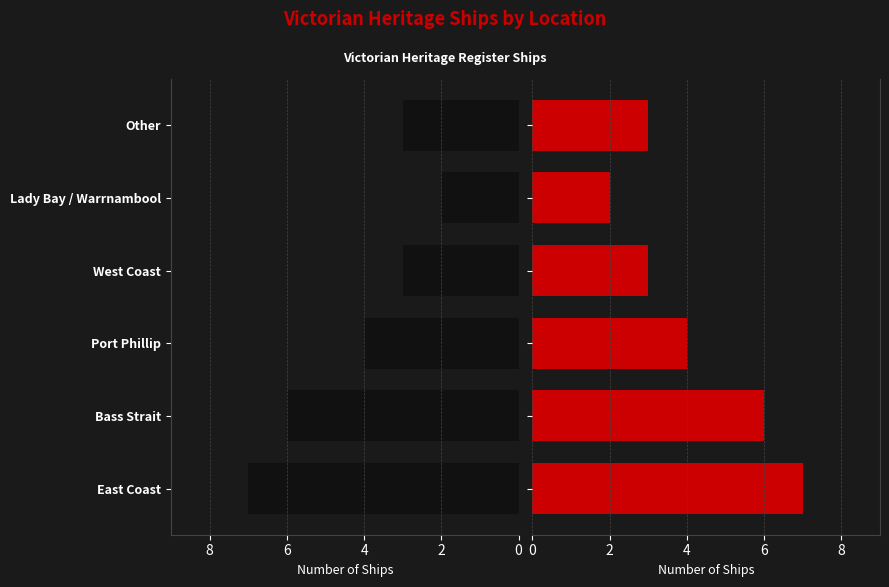

Reading left to right, extract all data points from this chart.

Count (Black): 7	6	4	3	2	3
Count (Red): 7	6	4	3	2	3